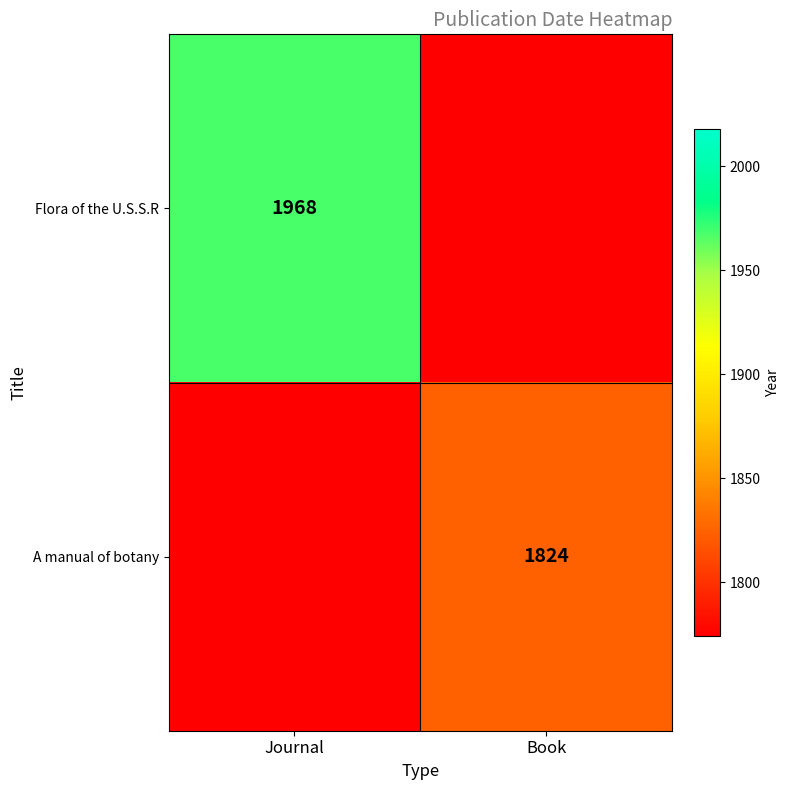

True or false: Flora of the U.S.S.R has a value of 749 at Journal.

False